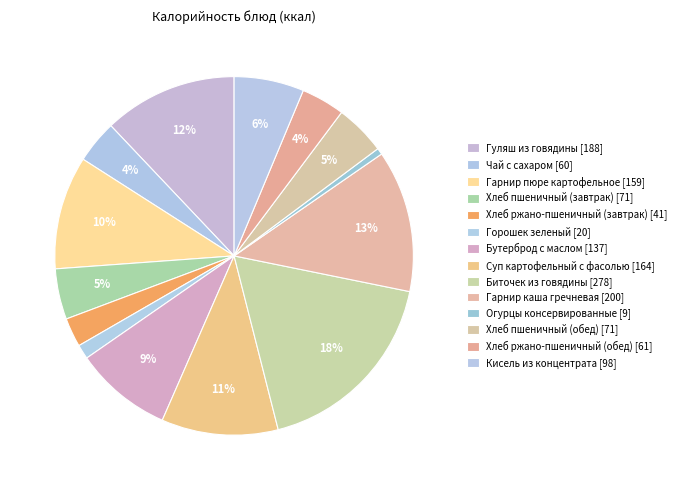

How many segments does this pie chart have?

14